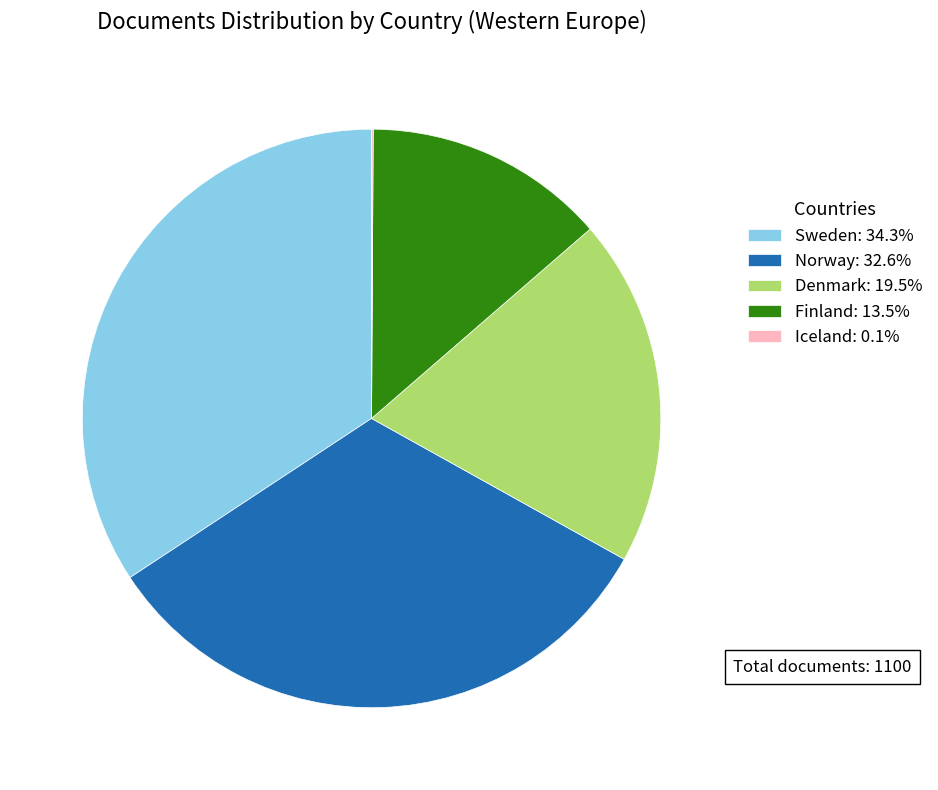

What is the ratio of the value at Sweden: 34.3% to the value at Norway: 32.6%?

1.1